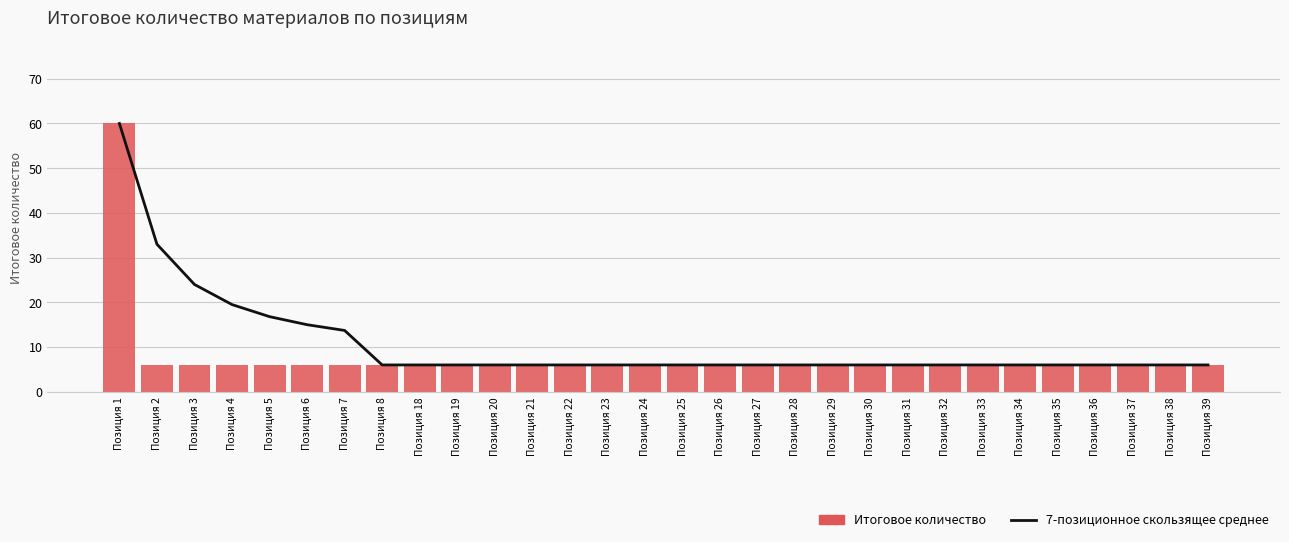

At which category is the sum across all series the highest?

Позиция 1